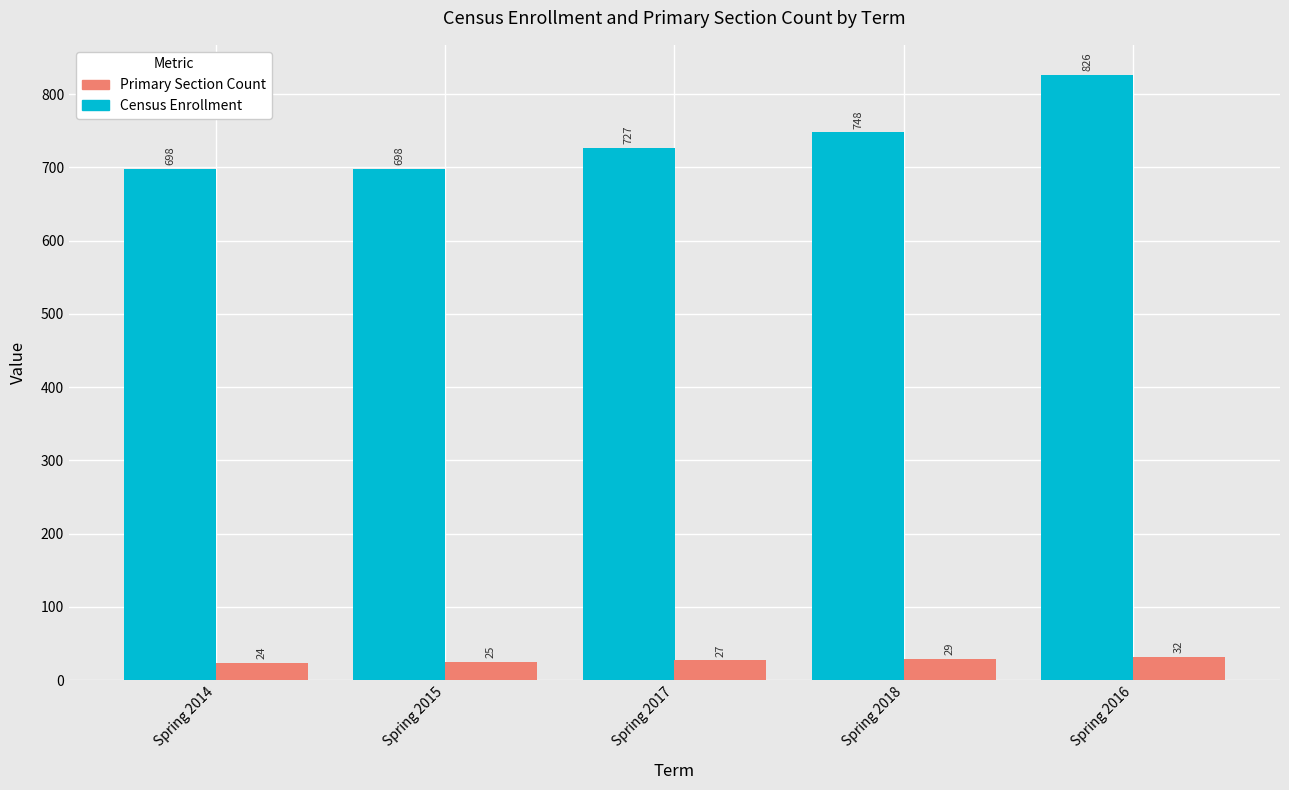

Count the Primary Section Count values in the range 25 to 29.

3